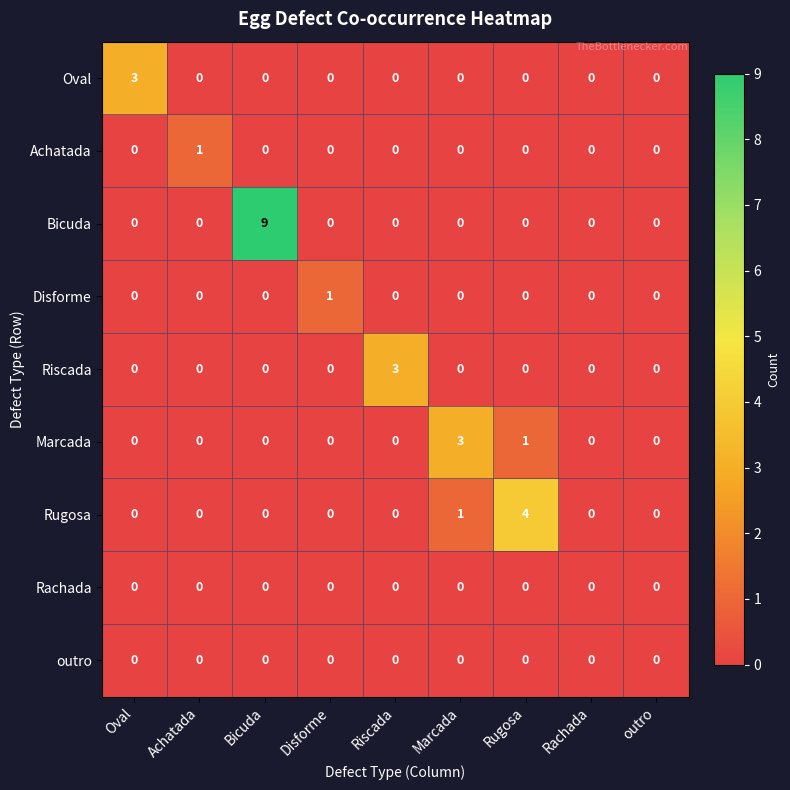

Count the number of categories in the chart.

9